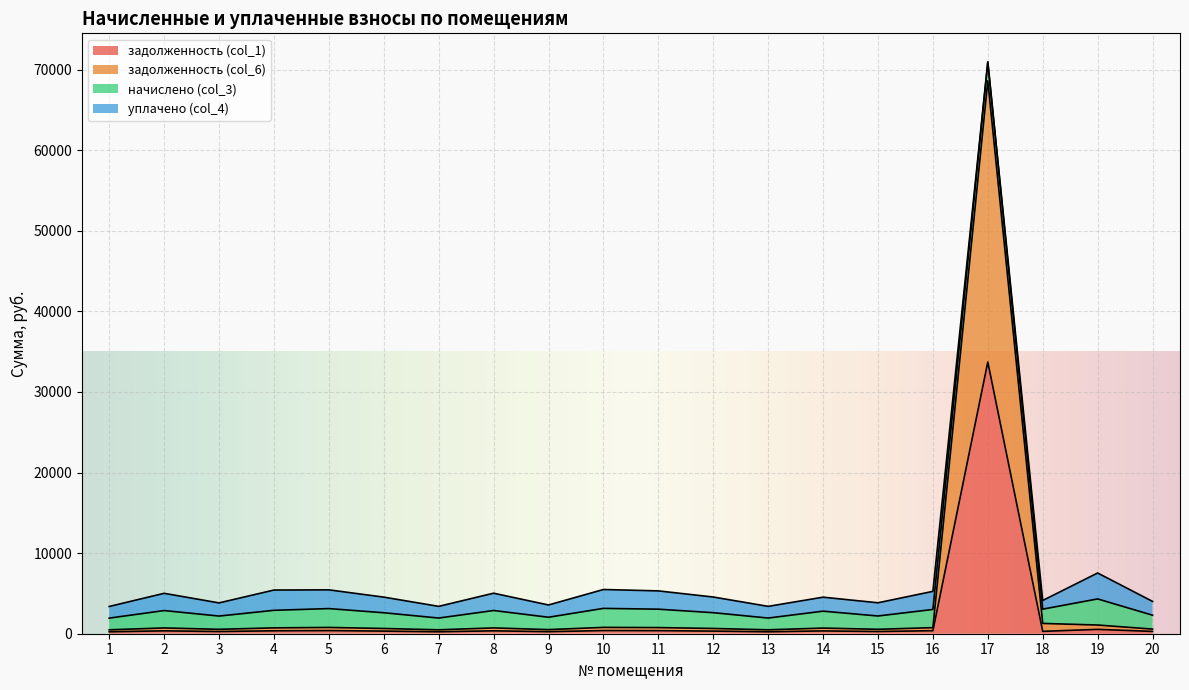

At which category is the sum across all series the highest?

17